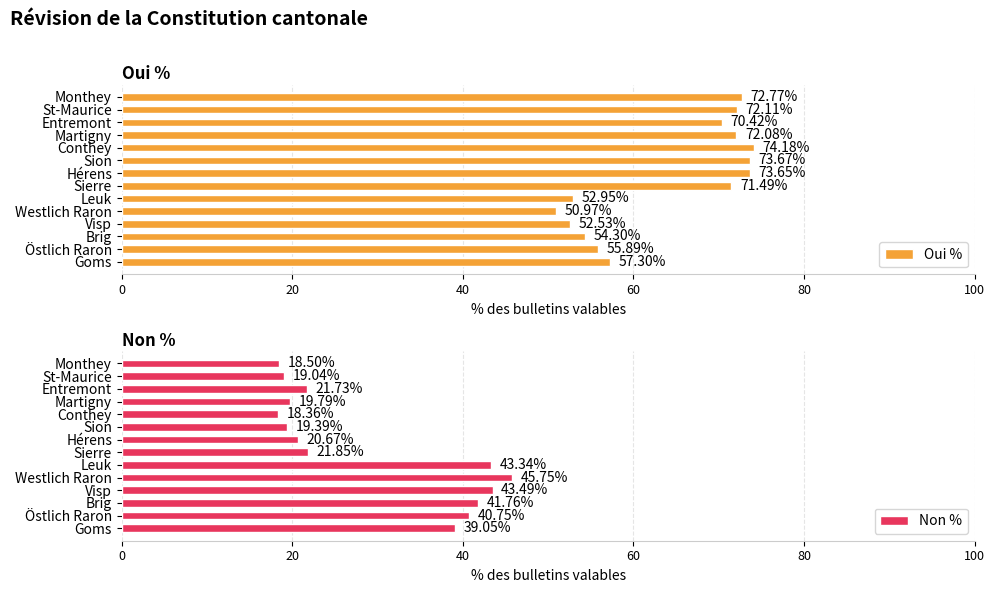

How many series are shown in this chart?

2